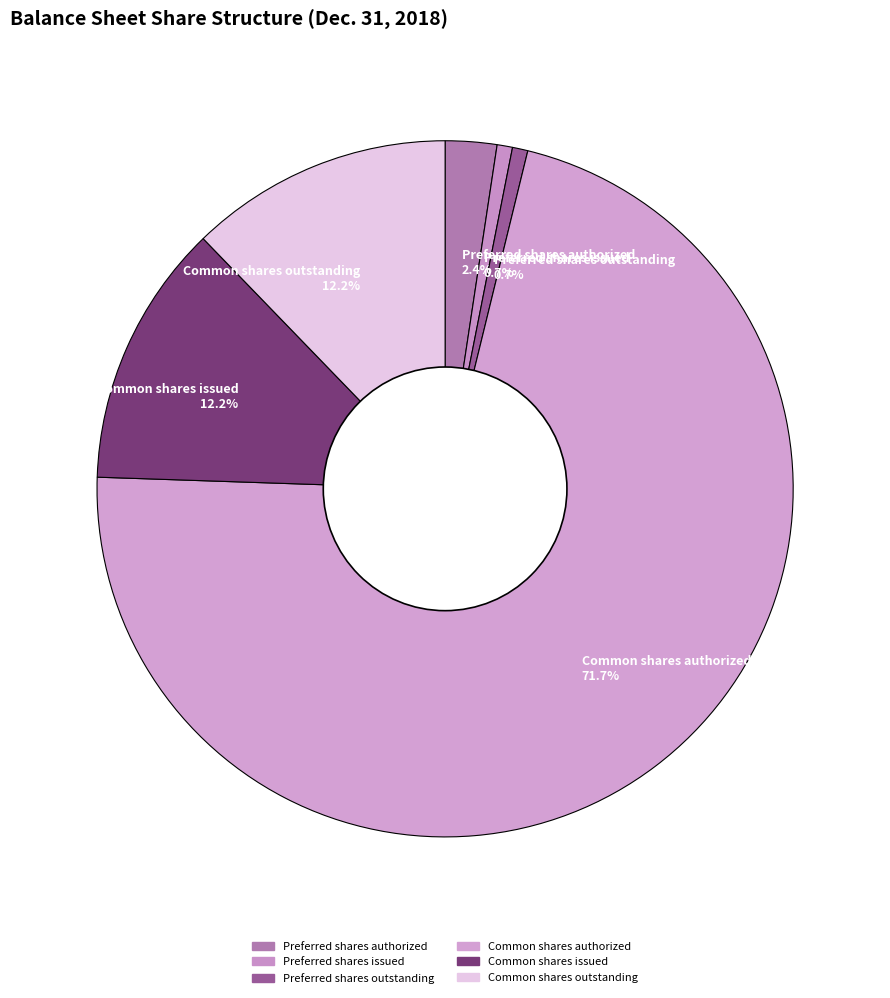

How many segments does this pie chart have?

6